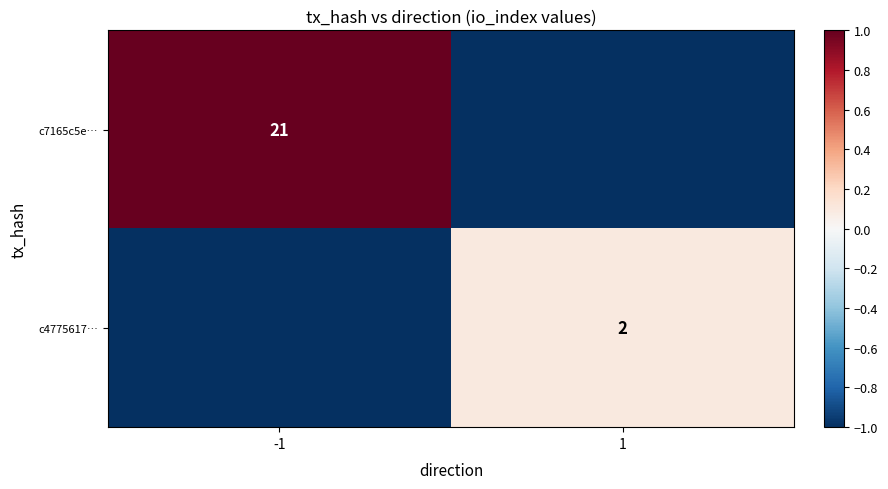

Is the value of c4775617… at 1 greater than the value of c7165c5e… at -1?

No